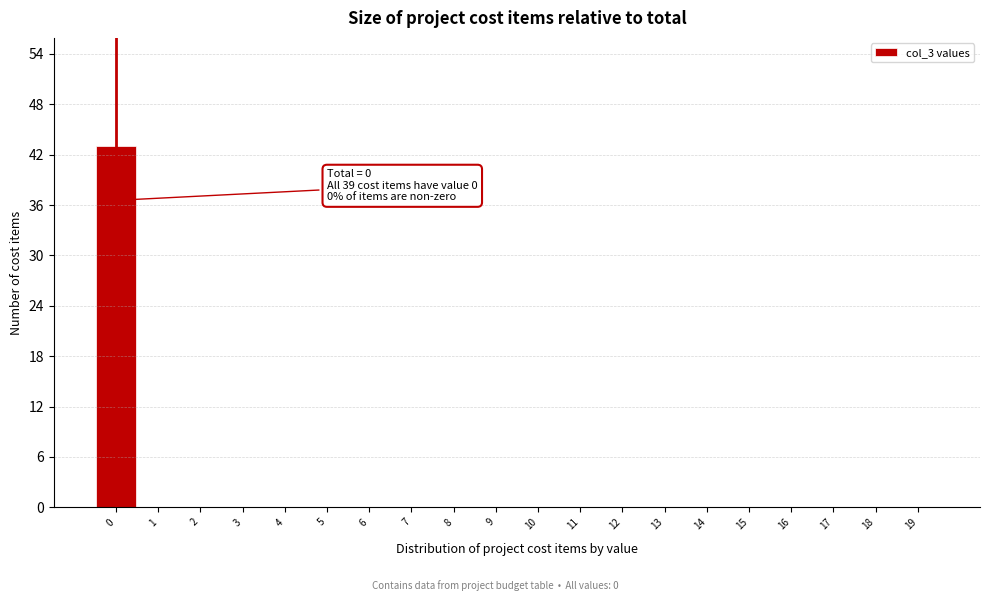

Over which range of the x-axis is the bar tallest?

-0.5 to 0.5